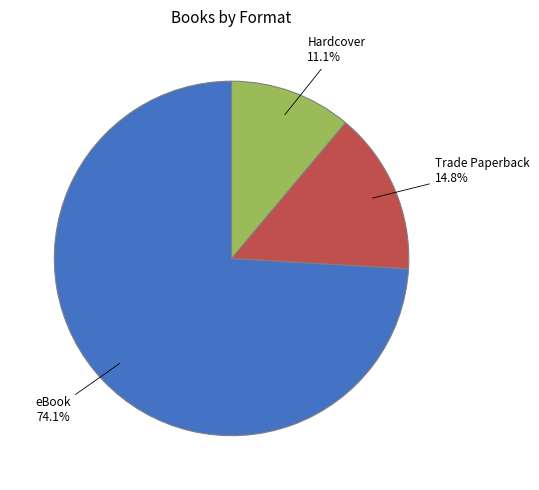

Does any single category account for the majority?

Yes